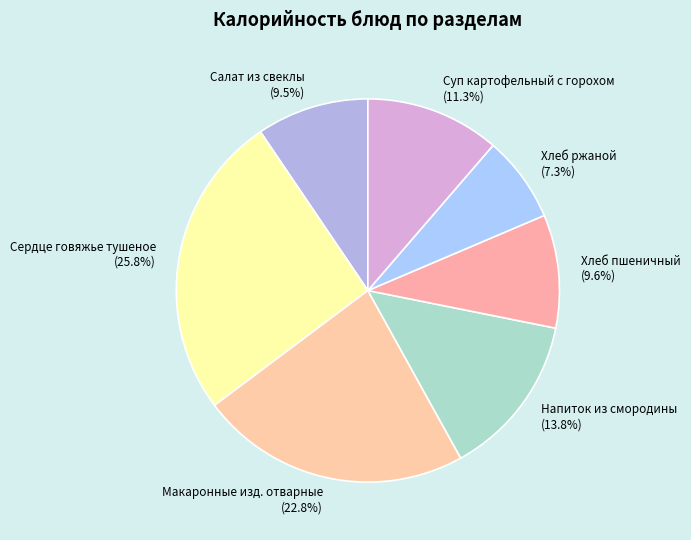

To the nearest percent, what is the difference between the largest and smallest slice percentages?

18%